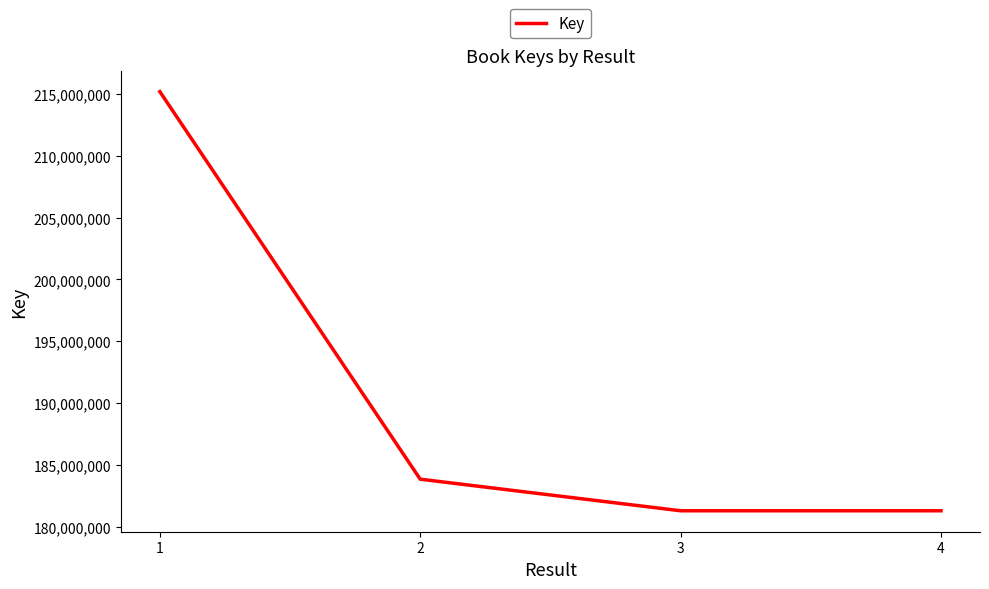

What is the smallest value displayed?

181299022